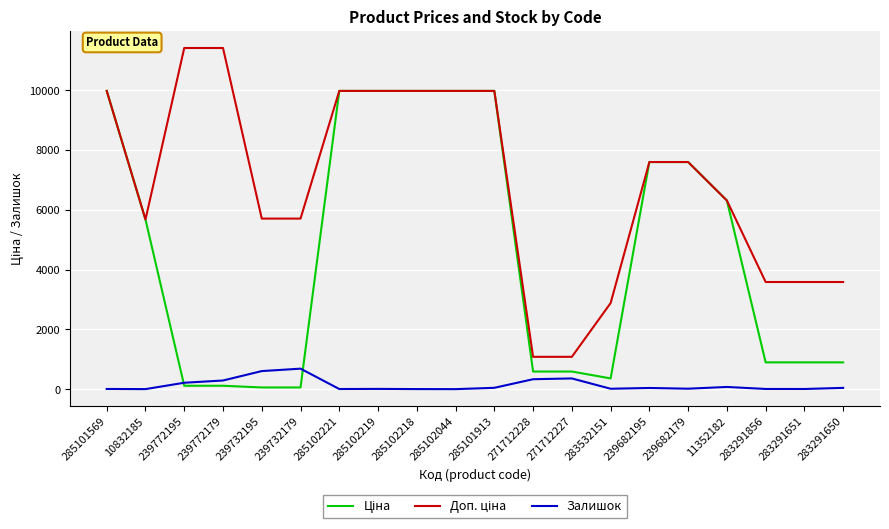

What position from the left is 239732195?

5